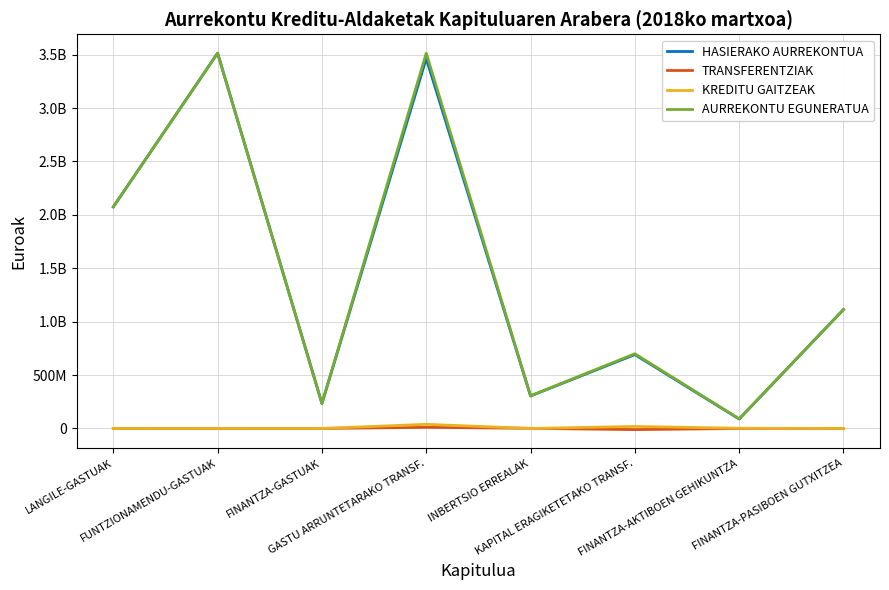

Does the chart have visible grid lines?

Yes